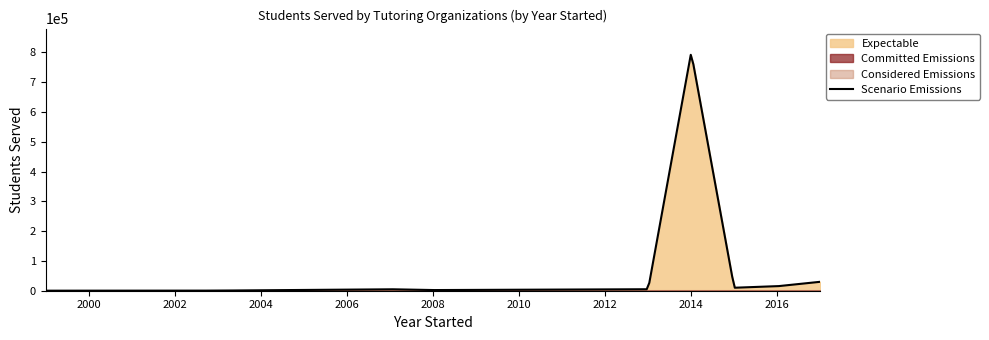

What value does the data have at 2001, to the nearest 50?

50